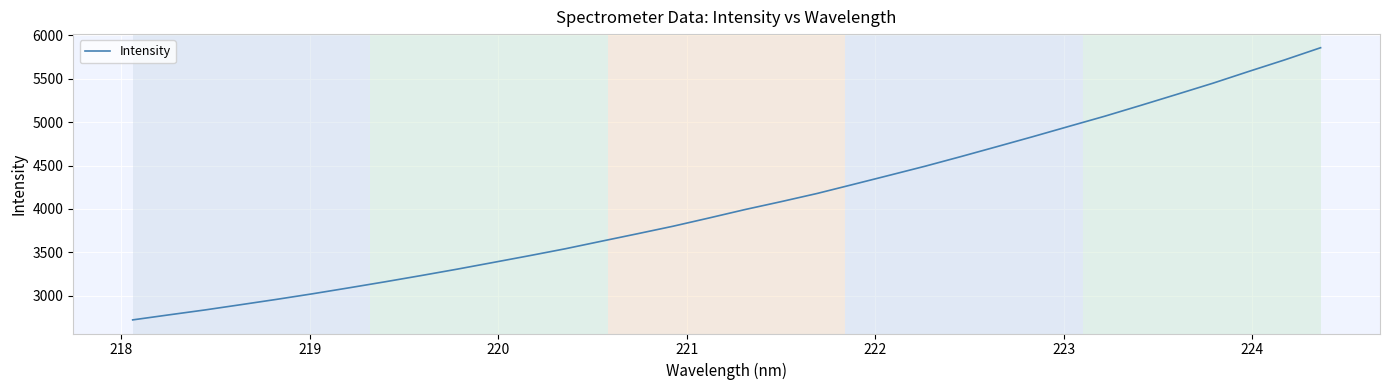

What is the difference between the maximum and minimum values?

3138.8